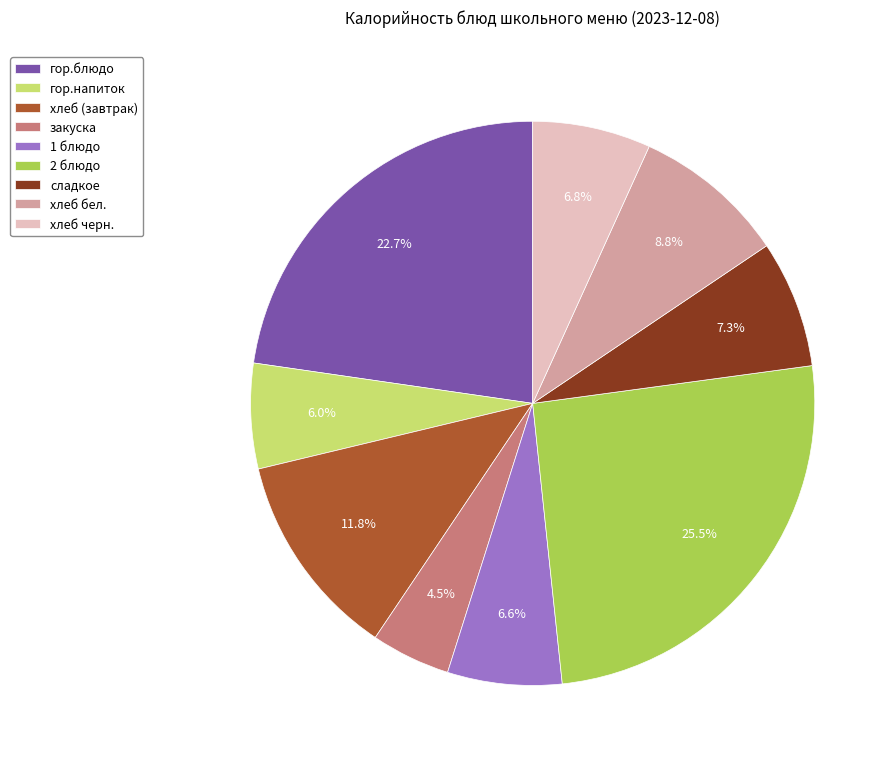

True or false: 2 блюдо accounts for 34% of the total.

False